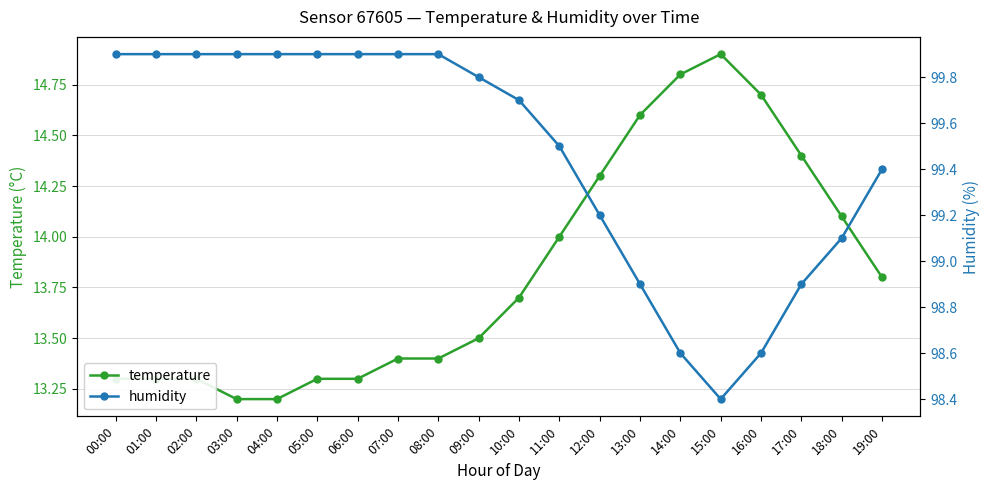

True or false: temperature and humidity cross at least once.

False